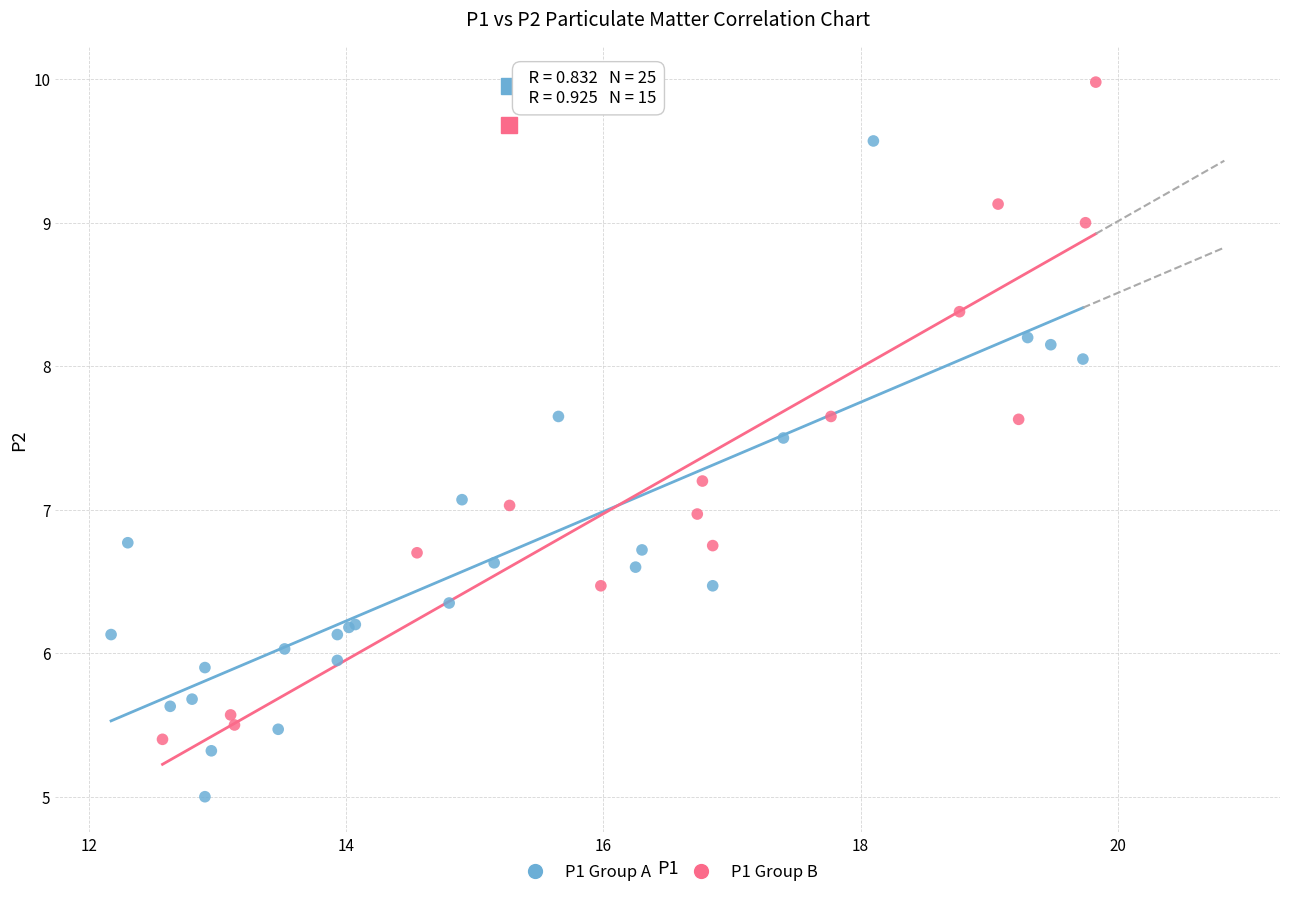

Which series contains the lowest Y value?

P1 Group A